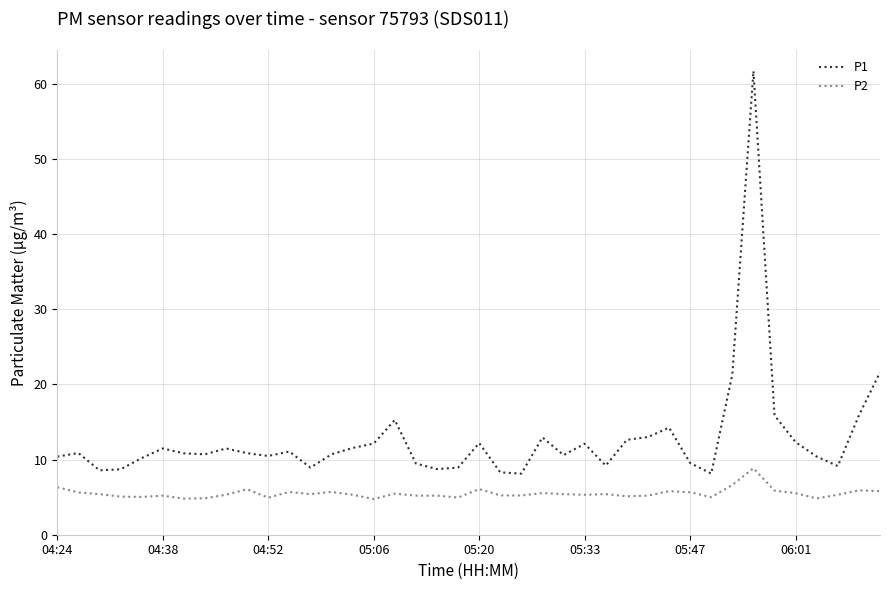

Which series has the largest range (max minus min)?

P1